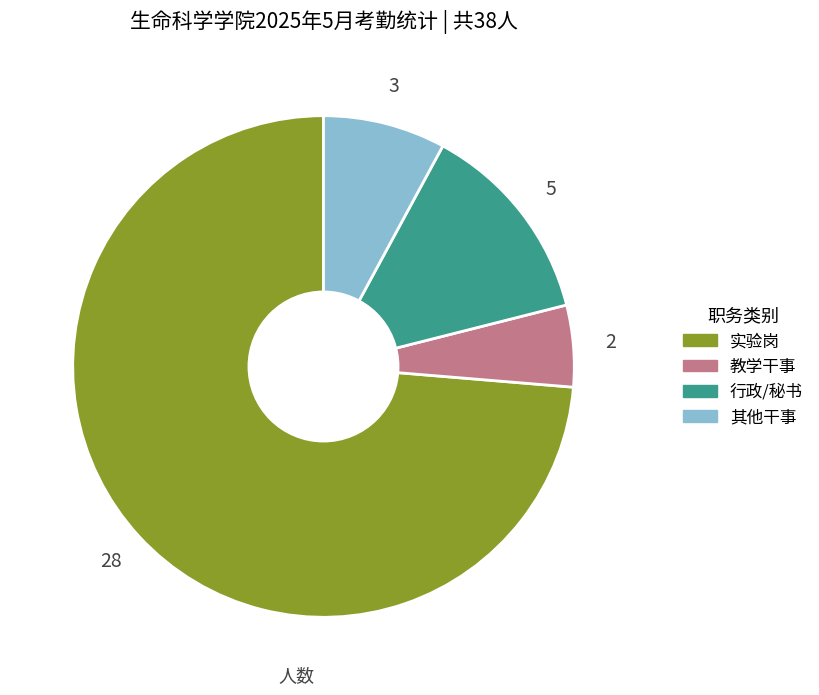

Is there any slice that represents more than half of the pie?

Yes